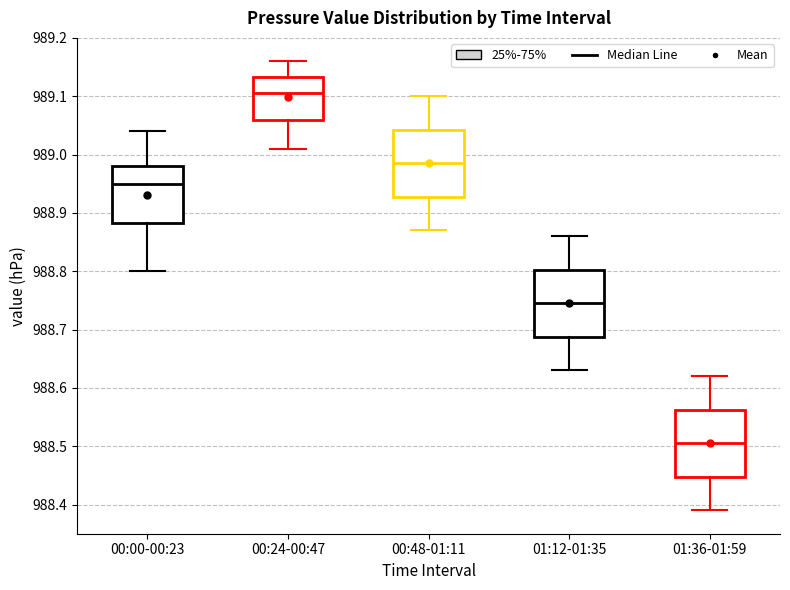

Reading left to right, transcribe this box plot: for each box, give where its median line is, the range the box spans, and where its two whiskers end, as read against the y-axis. The values are not printed on the chart, so give them approximately, as read against the axis.

00:00-00:23: median 988.95, box 988.88 to 988.98, whiskers 988.80 to 989.04
00:24-00:47: median 989.11, box 989.06 to 989.13, whiskers 989.01 to 989.16
00:48-01:11: median 988.99, box 988.93 to 989.04, whiskers 988.87 to 989.10
01:12-01:35: median 988.75, box 988.69 to 988.80, whiskers 988.63 to 988.86
01:36-01:59: median 988.51, box 988.45 to 988.56, whiskers 988.39 to 988.62